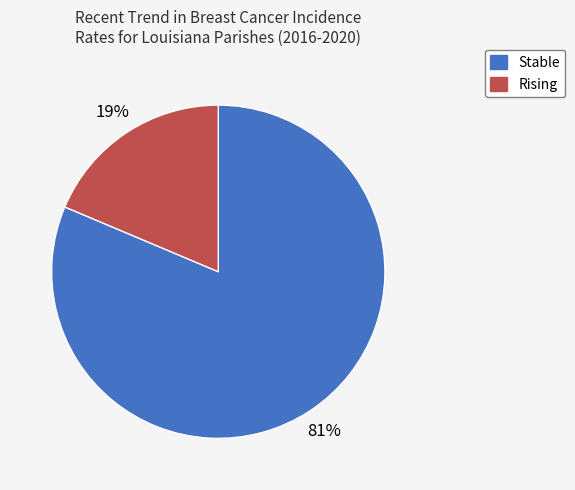

To the nearest percent, what is the average slice percentage?

50%